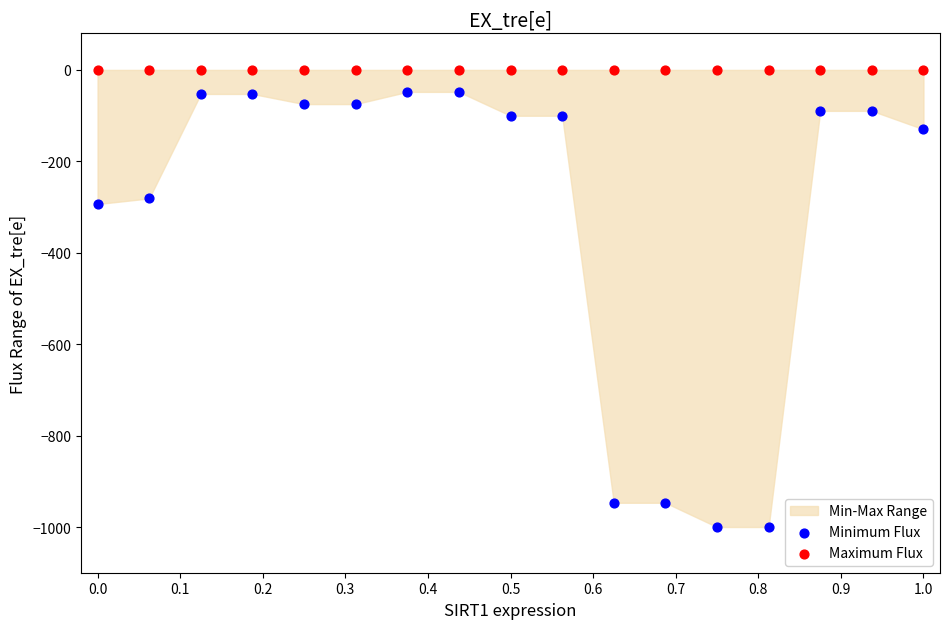

Which series contains the highest Y value?

Maximum Flux